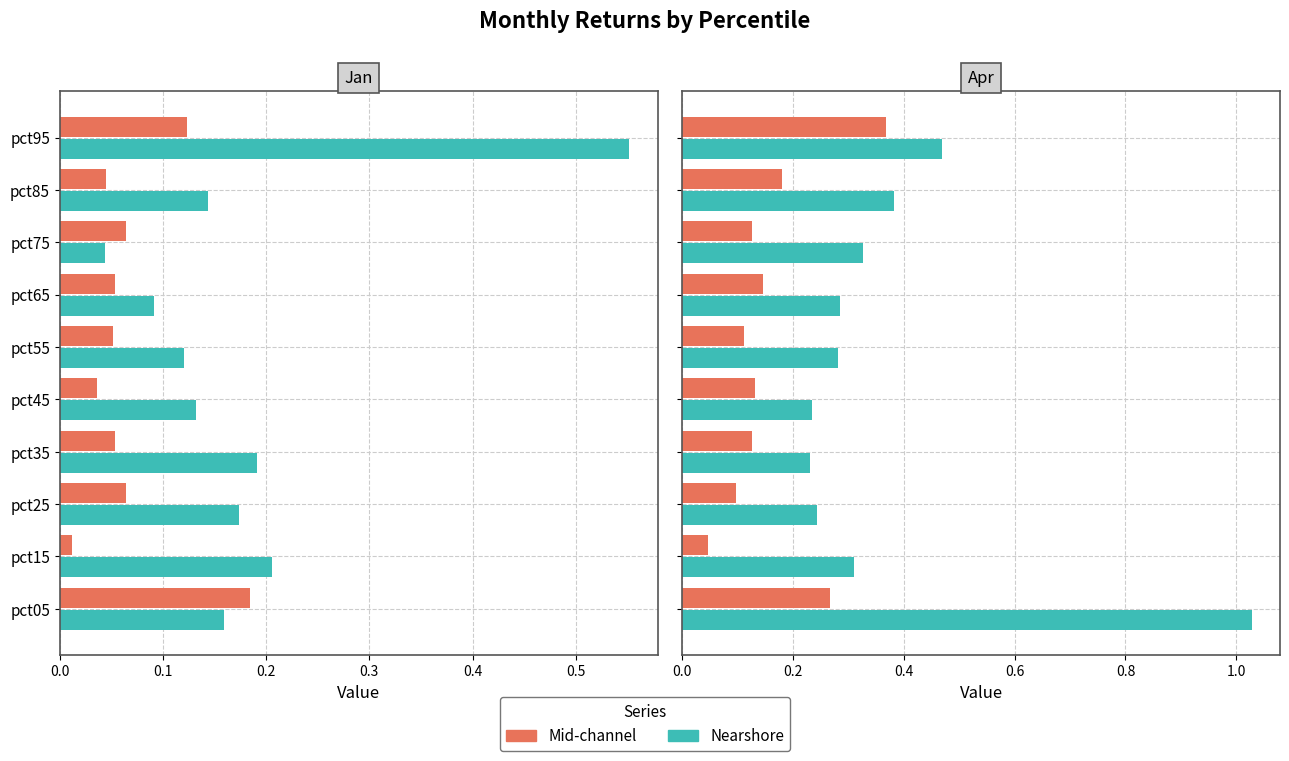

How many bars are there in each group?

2